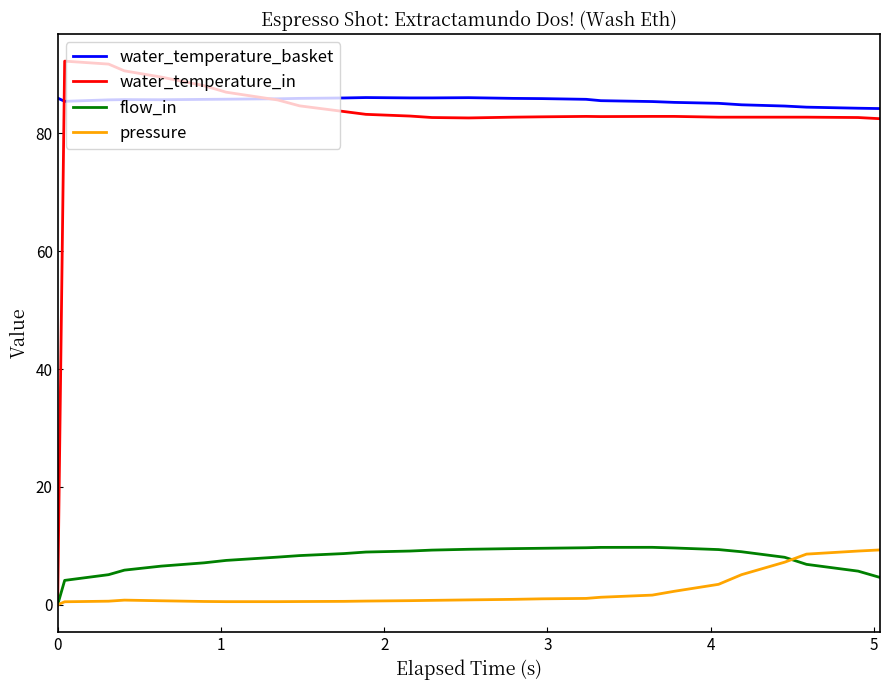

What is the maximum value shown in the chart?

92.3